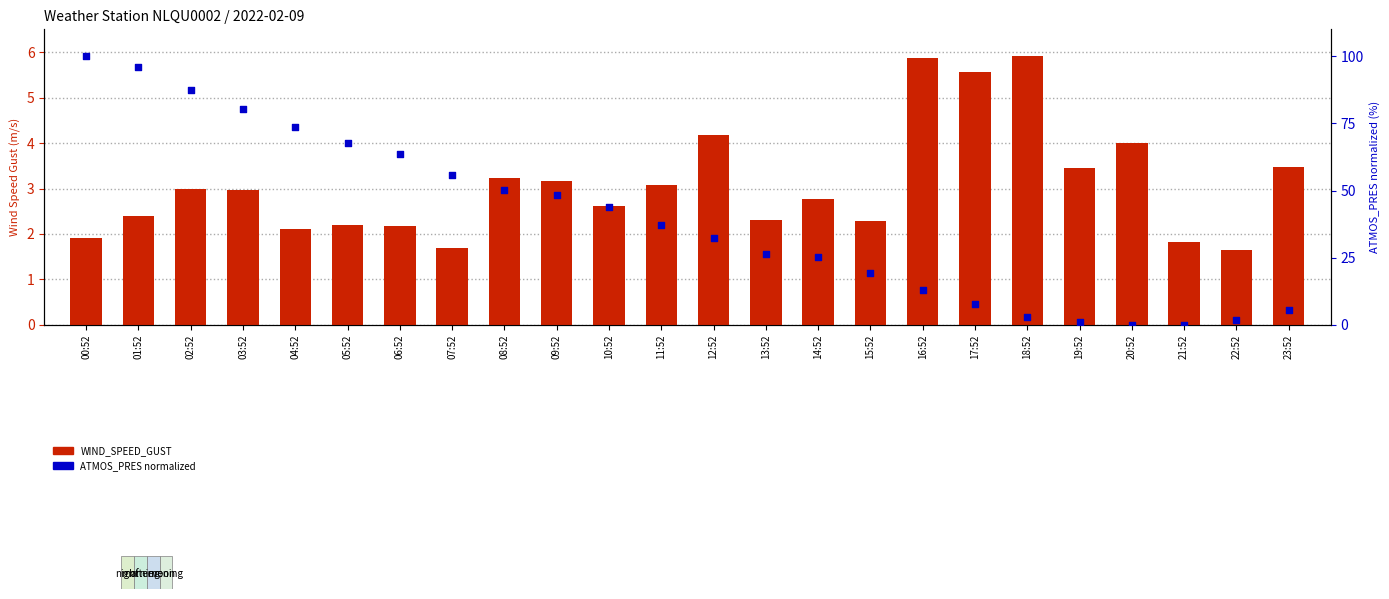

At which category is the sum across all series the highest?

00:52